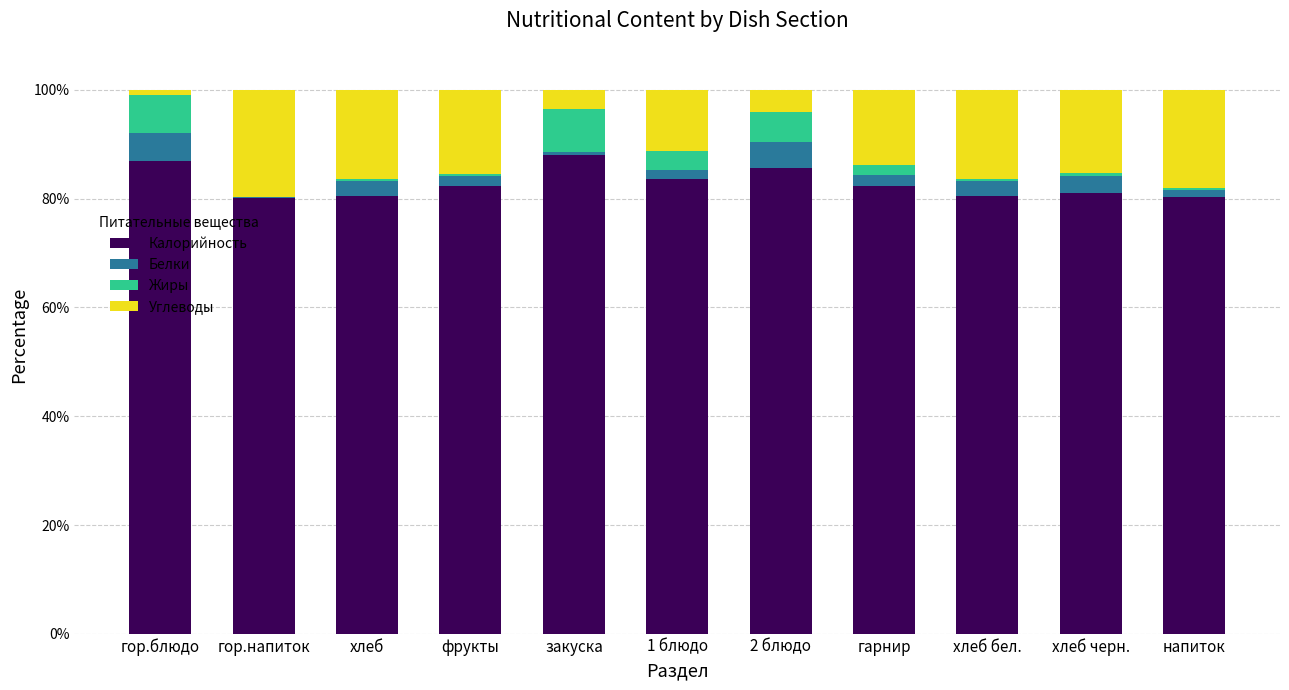

The value of Калорийность at напиток is 80.3. True or false?

True